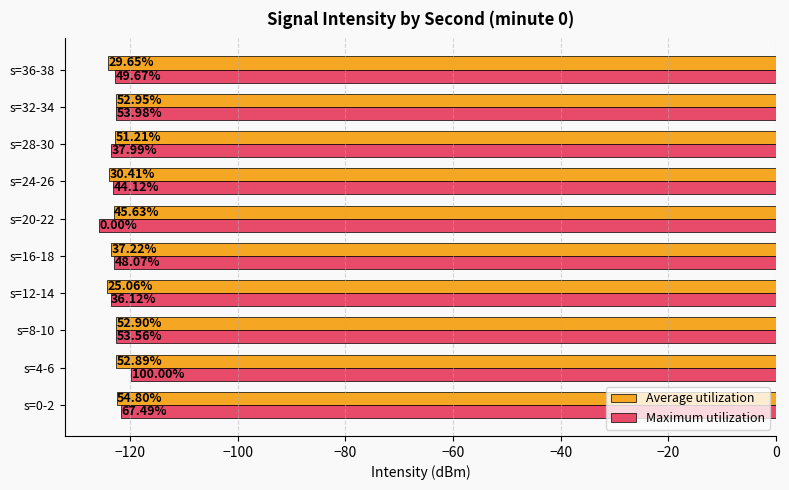

What are all the series names shown in the legend?

Average utilization, Maximum utilization